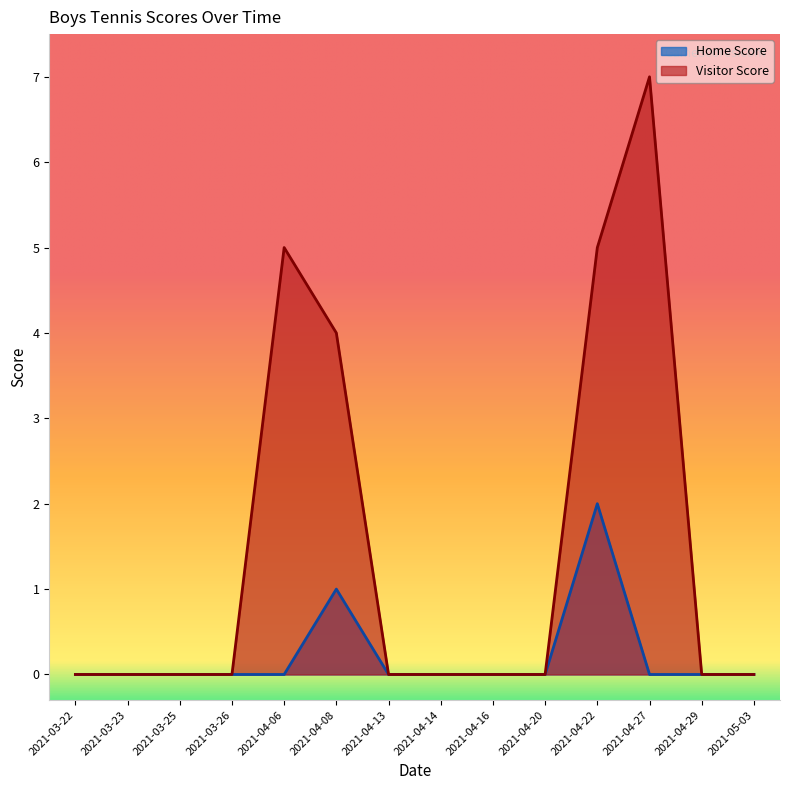

True or false: Home Score and Visitor Score intersect in this chart.

False